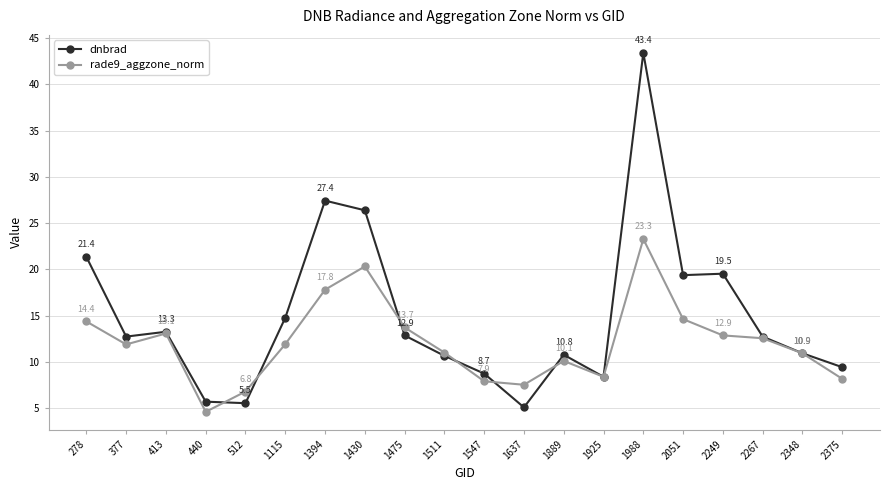

At which category is the sum across all series the highest?

1988